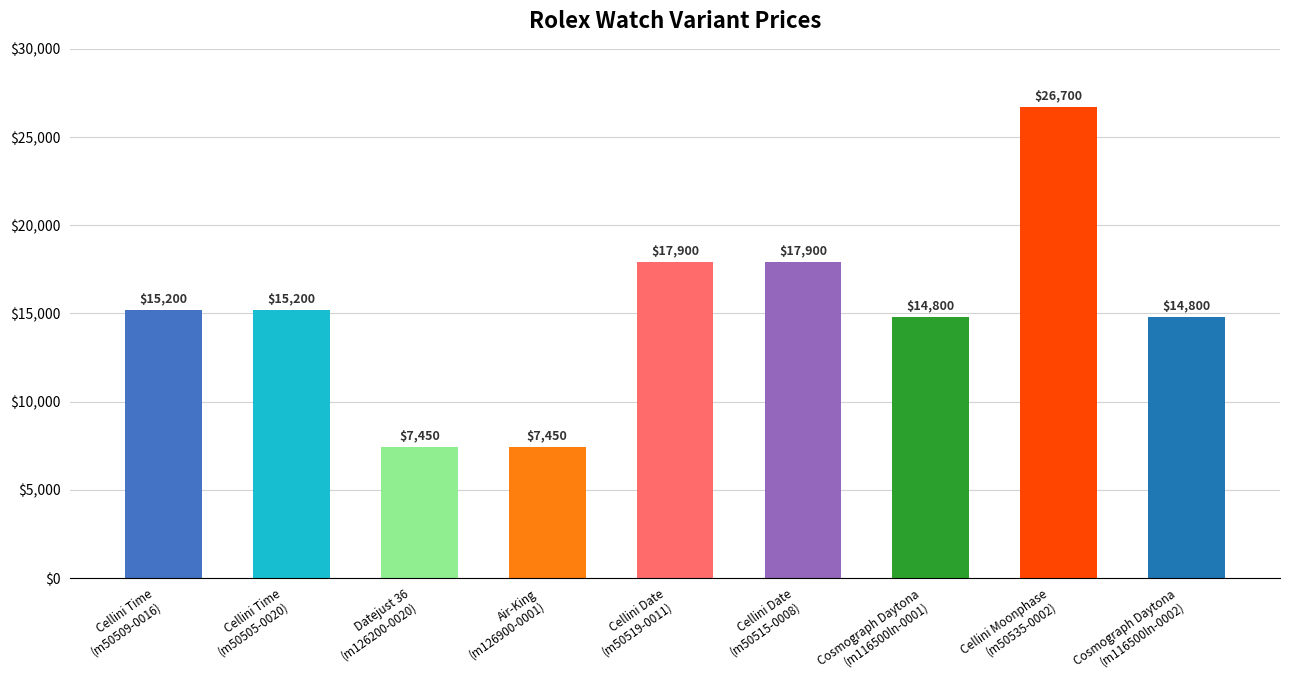

True or false: the data shows 10947 at Air-King
(m126900-0001).

False